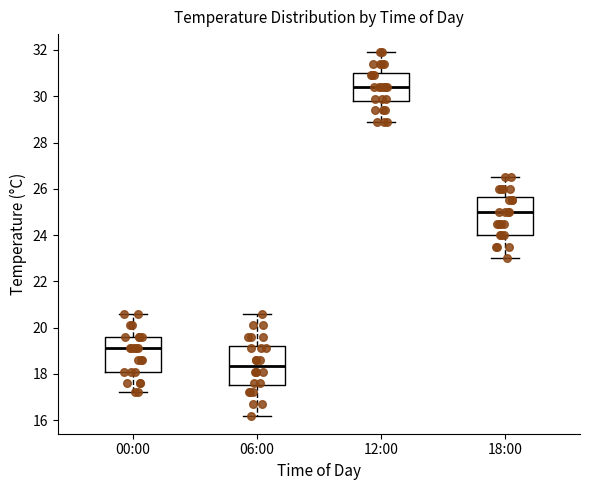

Where does the upper whisker of the box for 00:00 end on the y-axis? The values are not printed on the chart, so give them approximately, as read against the axis.

20.6